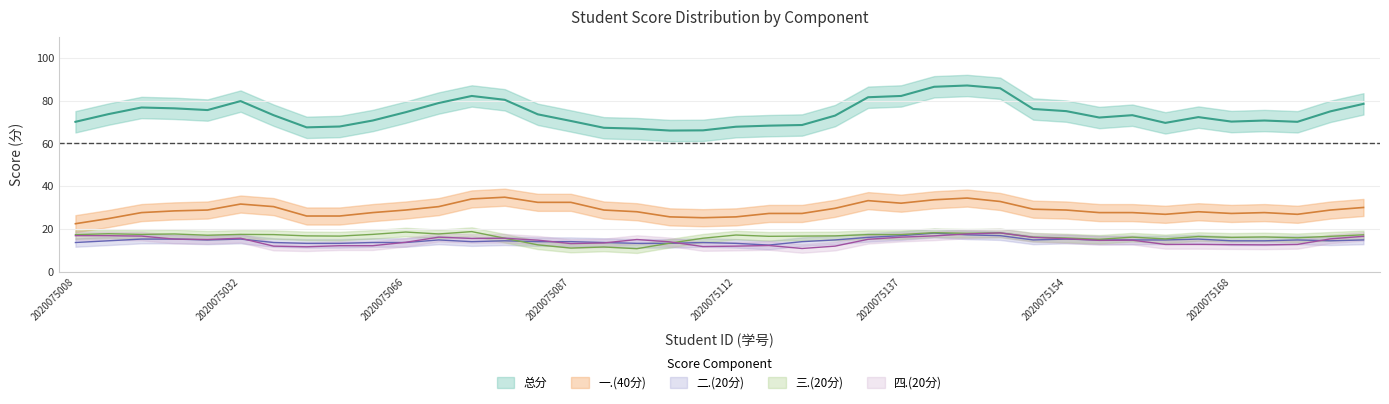

What is the average value of the 四.(20分) series?

14.3